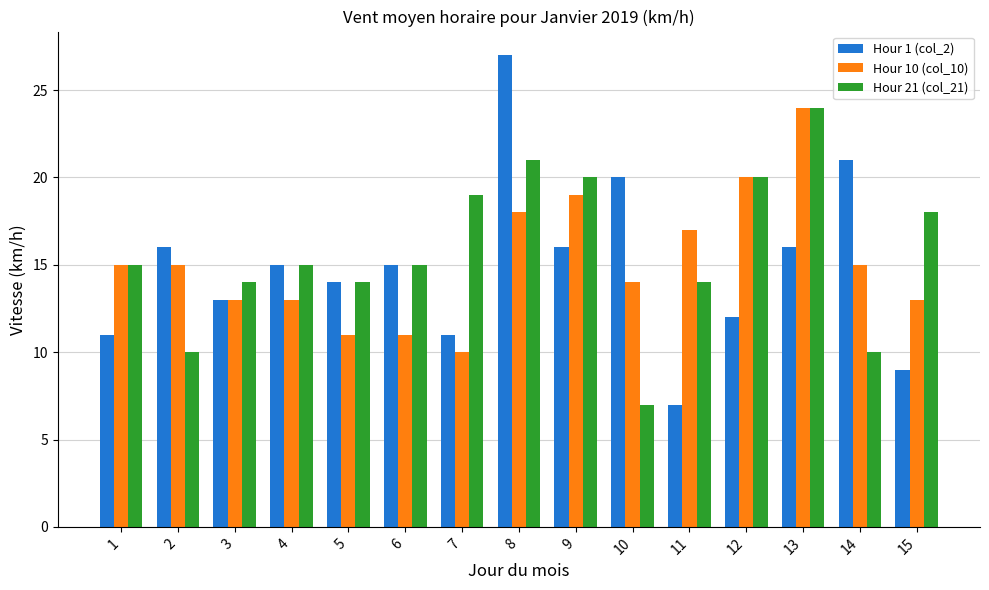

Which category has the highest value across all series?

8